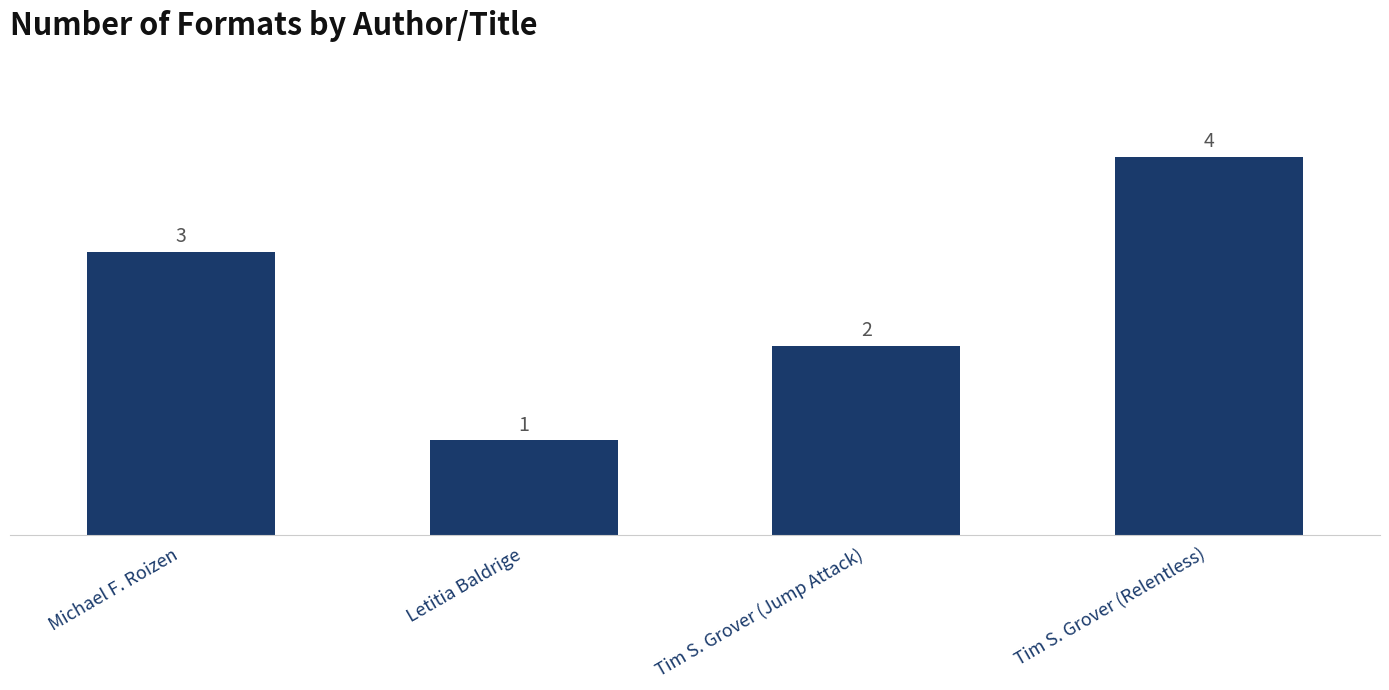

What is the difference between the maximum and minimum values?

3